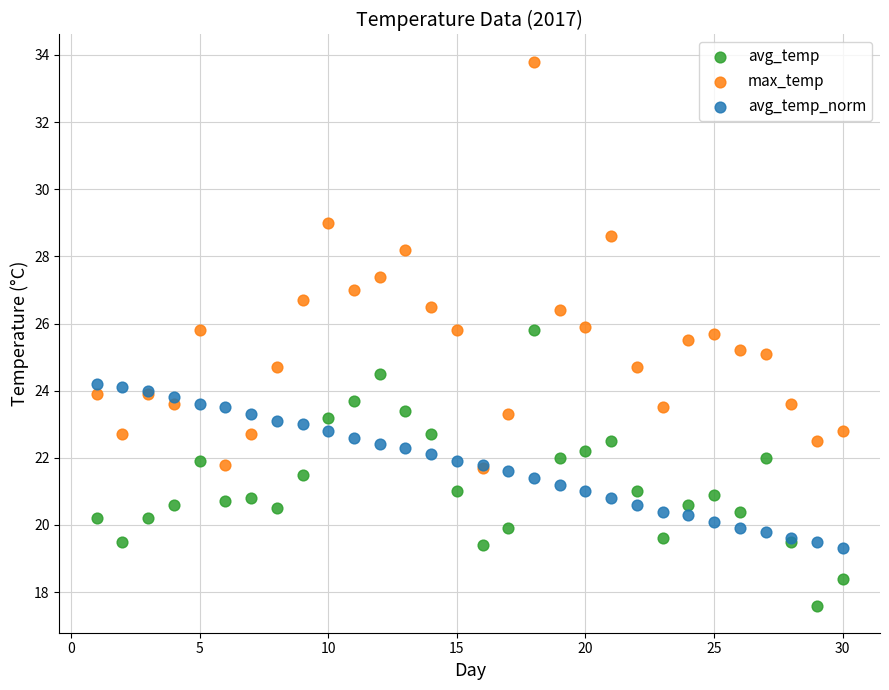

Which series has the largest Y range (max minus min)?

max_temp